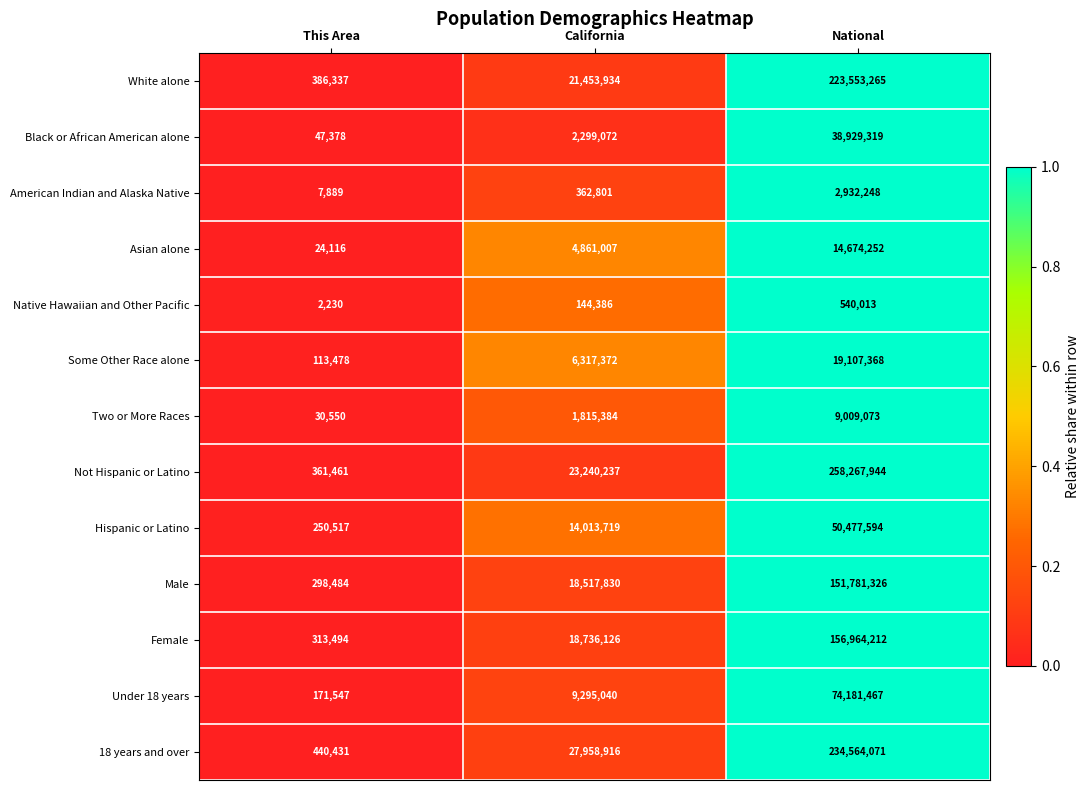

What is the difference between the maximum and minimum values in the Female series?

156650718